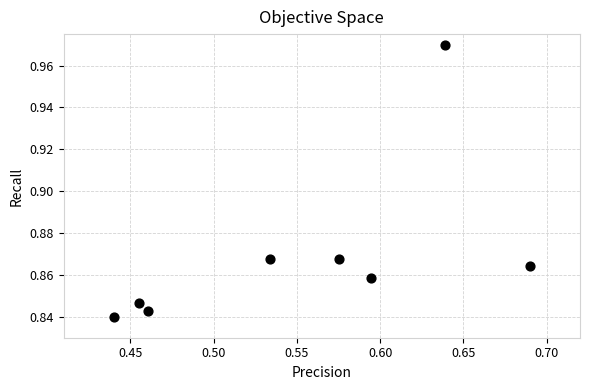

What is the average X value?

0.5